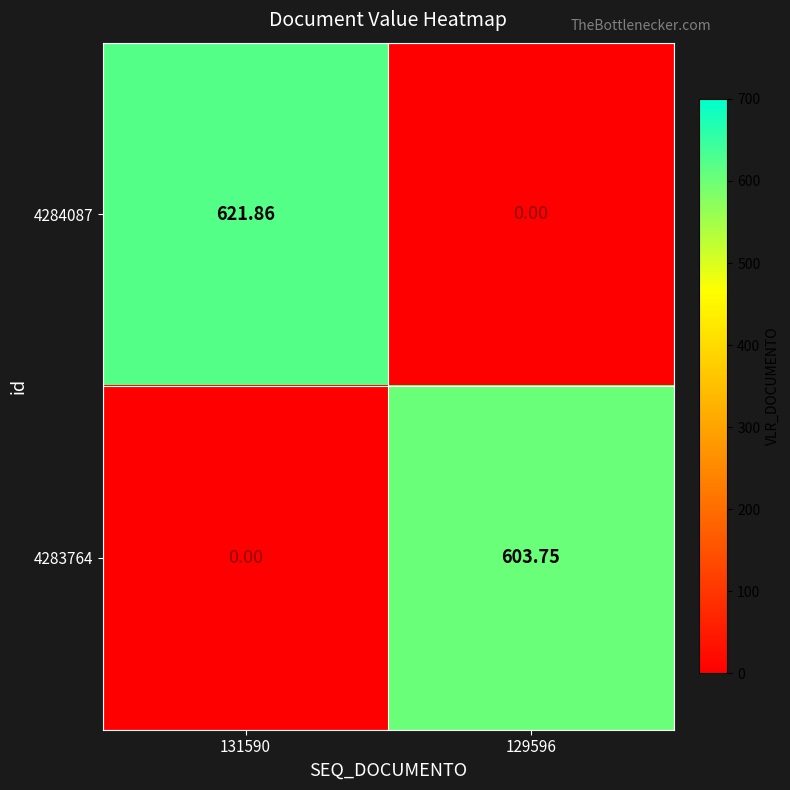

Is the value of 4283764 at 129596 greater than the value of 4284087 at 131590?

No